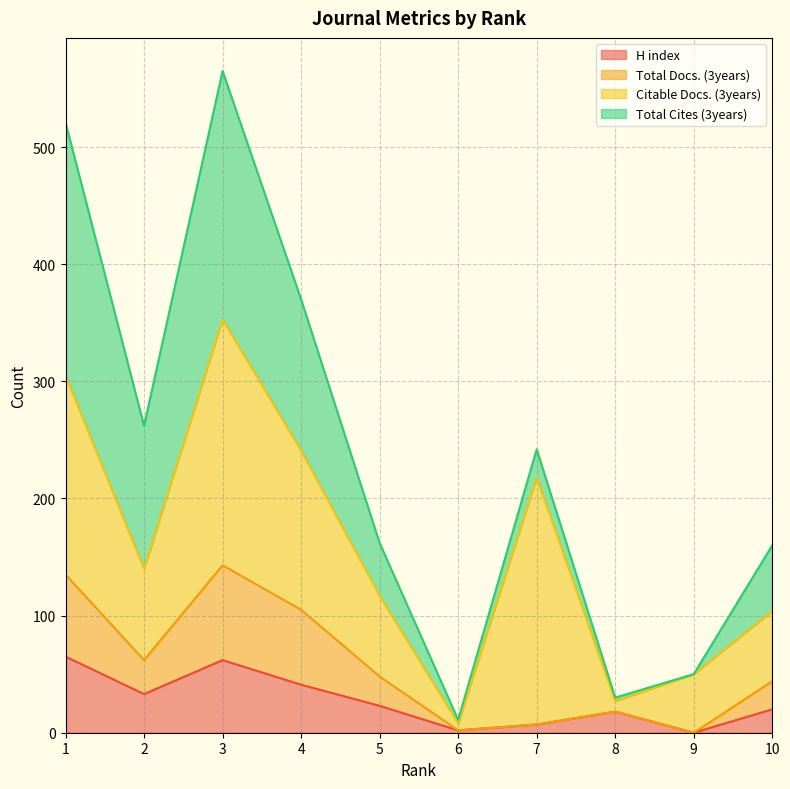

What is the value of the Total Docs. (3years) point at the 5th from the left?

48